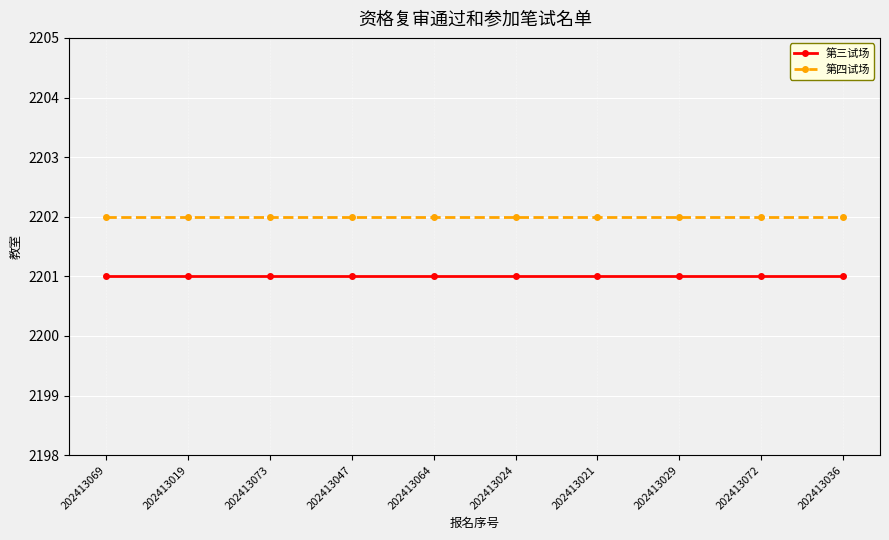

Read the 第四试场 value at 202413024.

2202